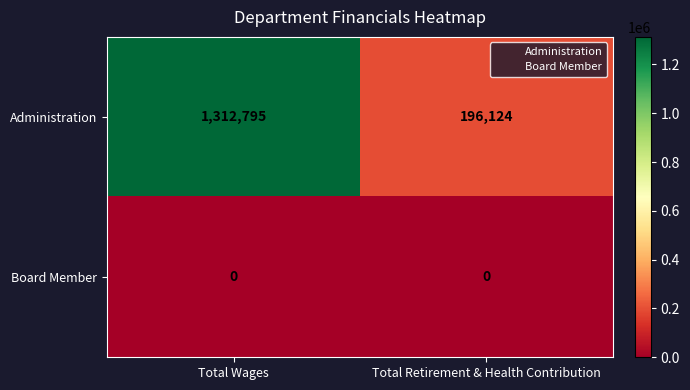

Which series has the largest total across all categories?

Administration